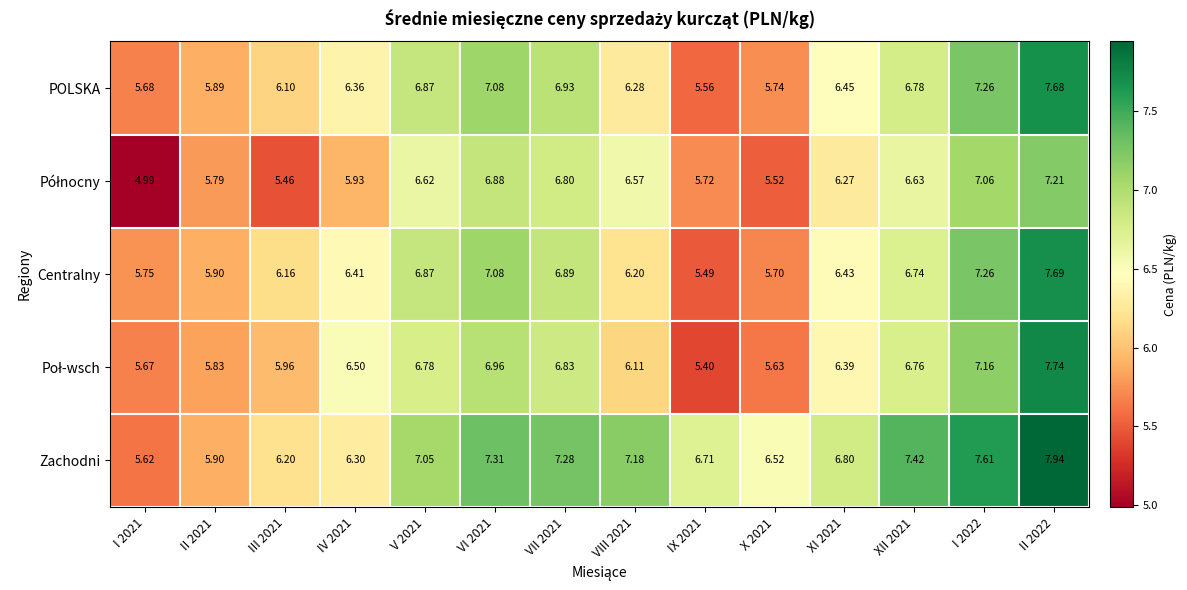

Which series has the largest total across all categories?

Zachodni